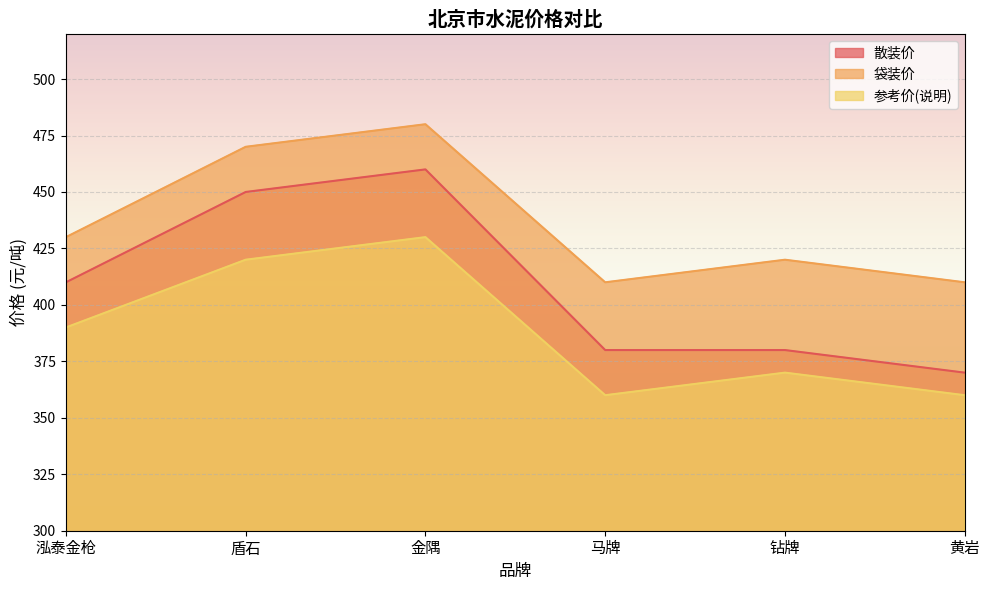

What is the spread (max minus min) of values at 钻牌?

50